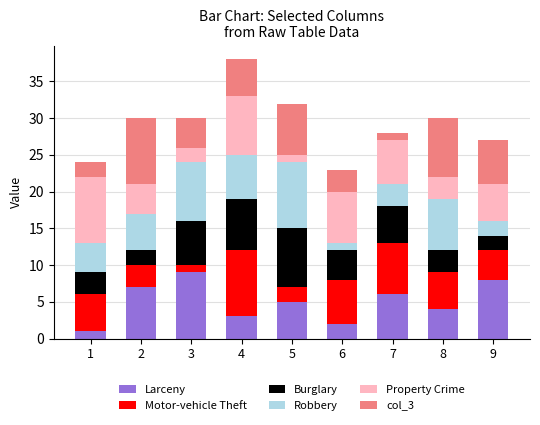

How many bars are there in total?

9